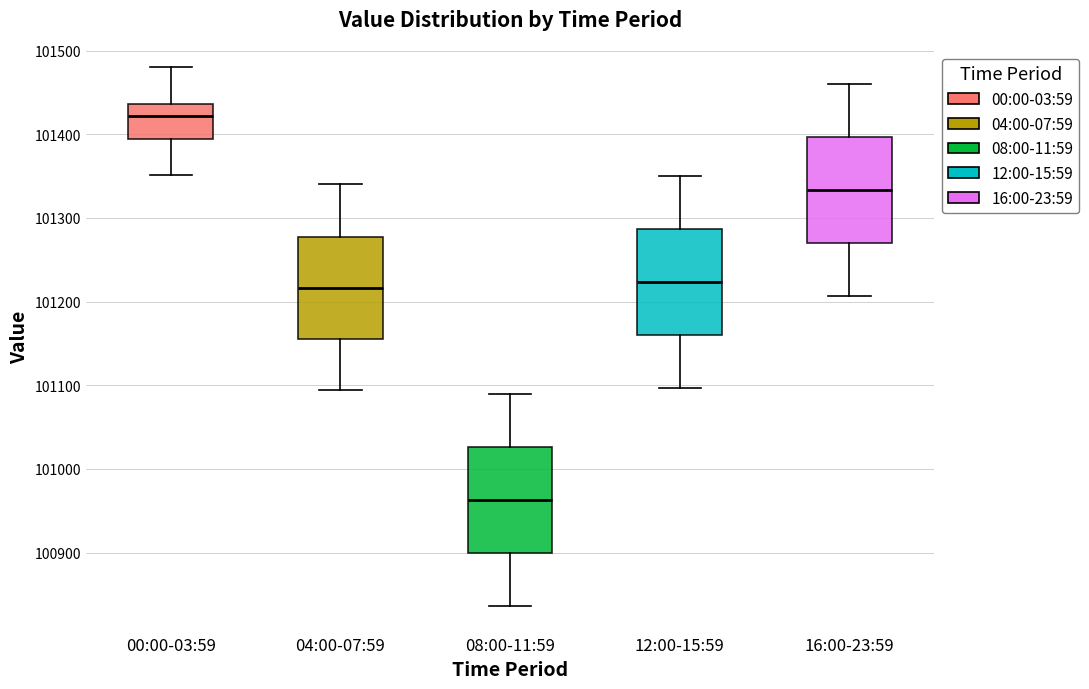

Which box has the lowest median line?

08:00-11:59